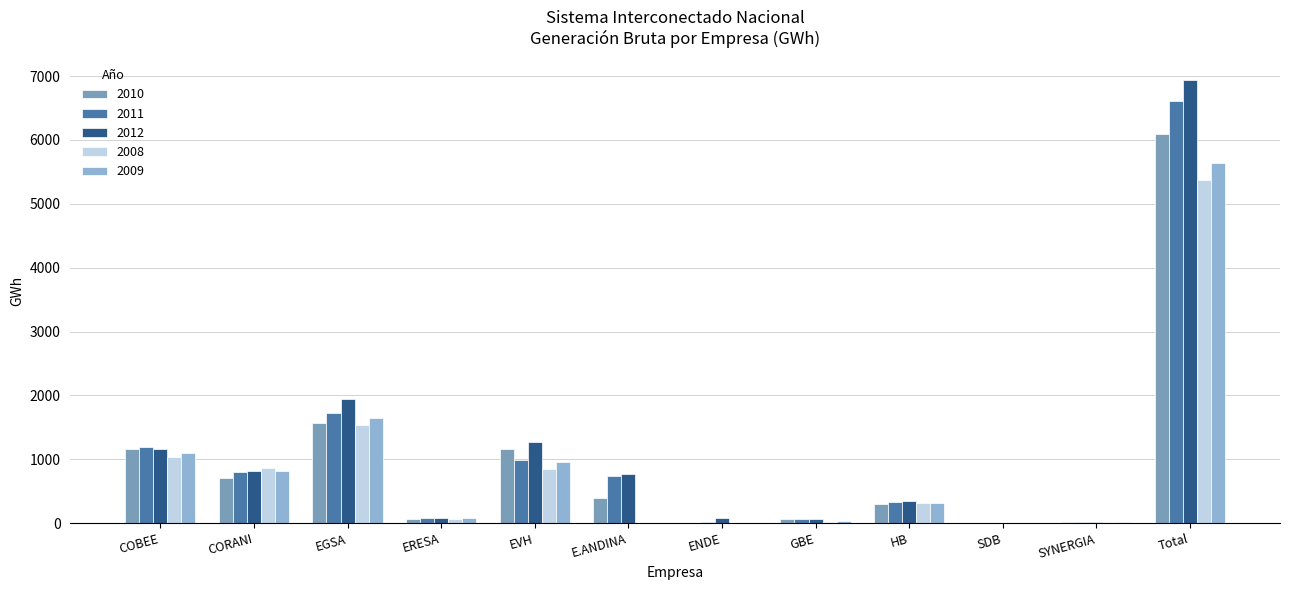

Is the value of 2011 at ENDE greater than the value of 2008 at EGSA?

No